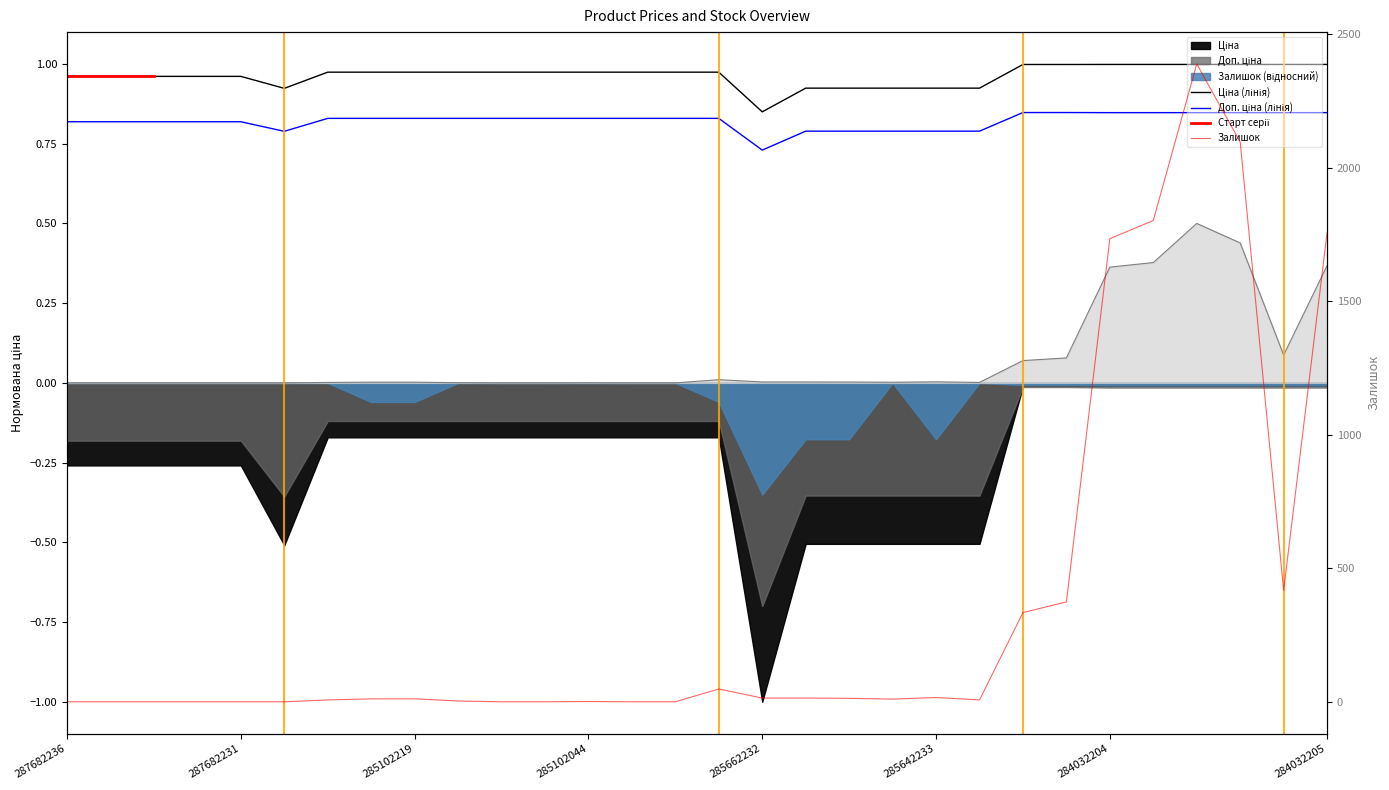

What is the label of the 29th point from the left?

284032206